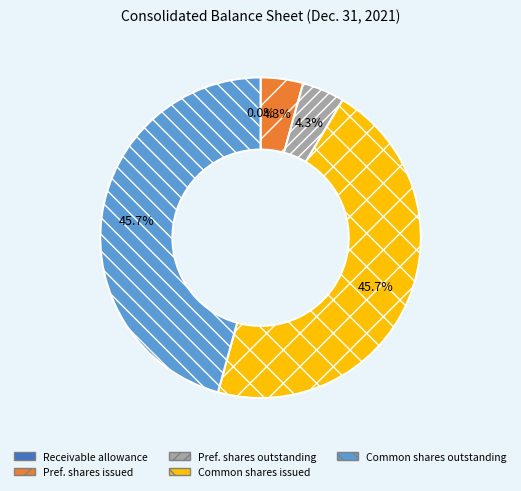

Is there a majority slice in this chart?

No